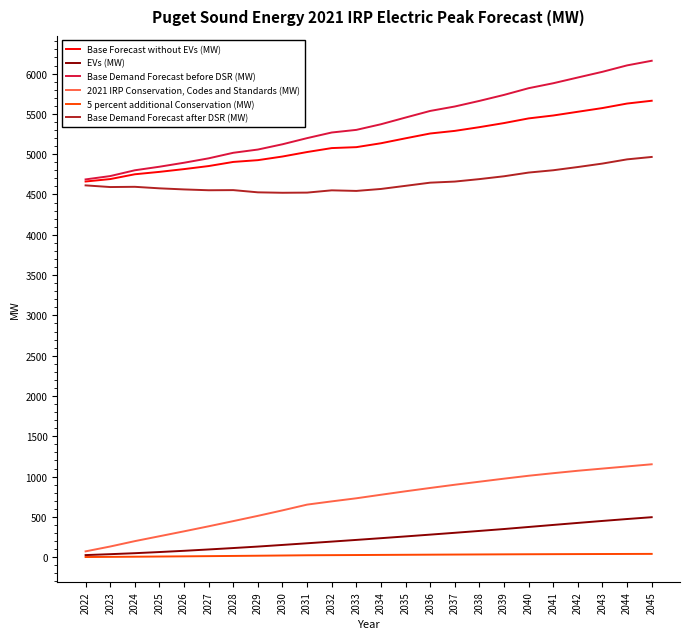

List the series in order of their peak value, highest first.

Base Demand Forecast before DSR (MW), Base Forecast without EVs (MW), Base Demand Forecast after DSR (MW), 2021 IRP Conservation, Codes and Standards (MW), EVs (MW), 5 percent additional Conservation (MW)